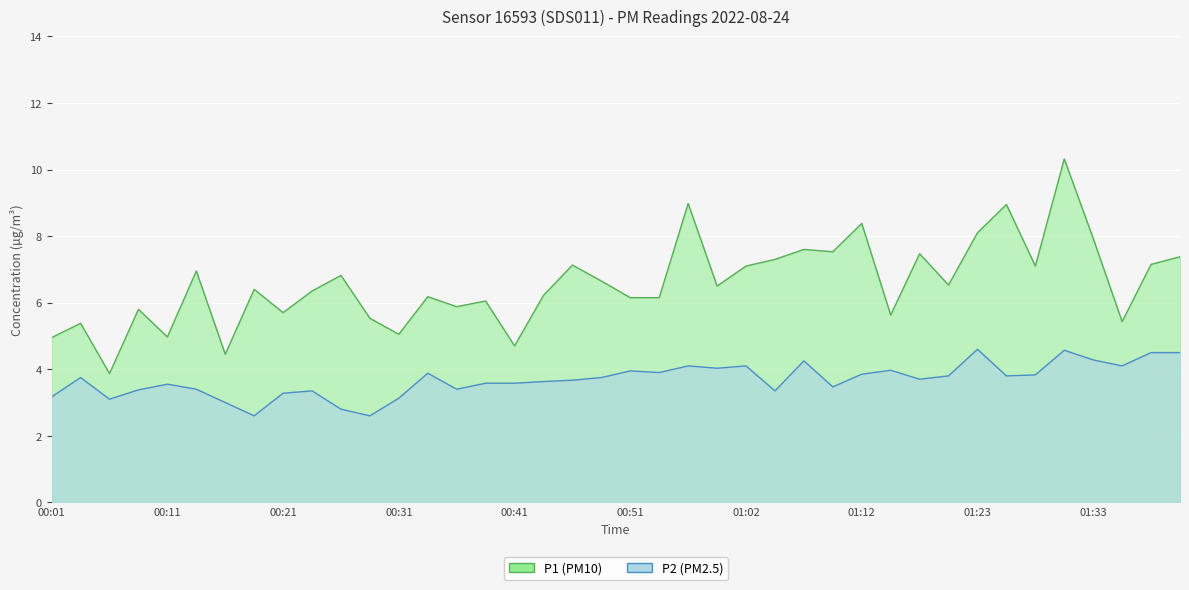

What is the label of the 13th point from the right?

01:10